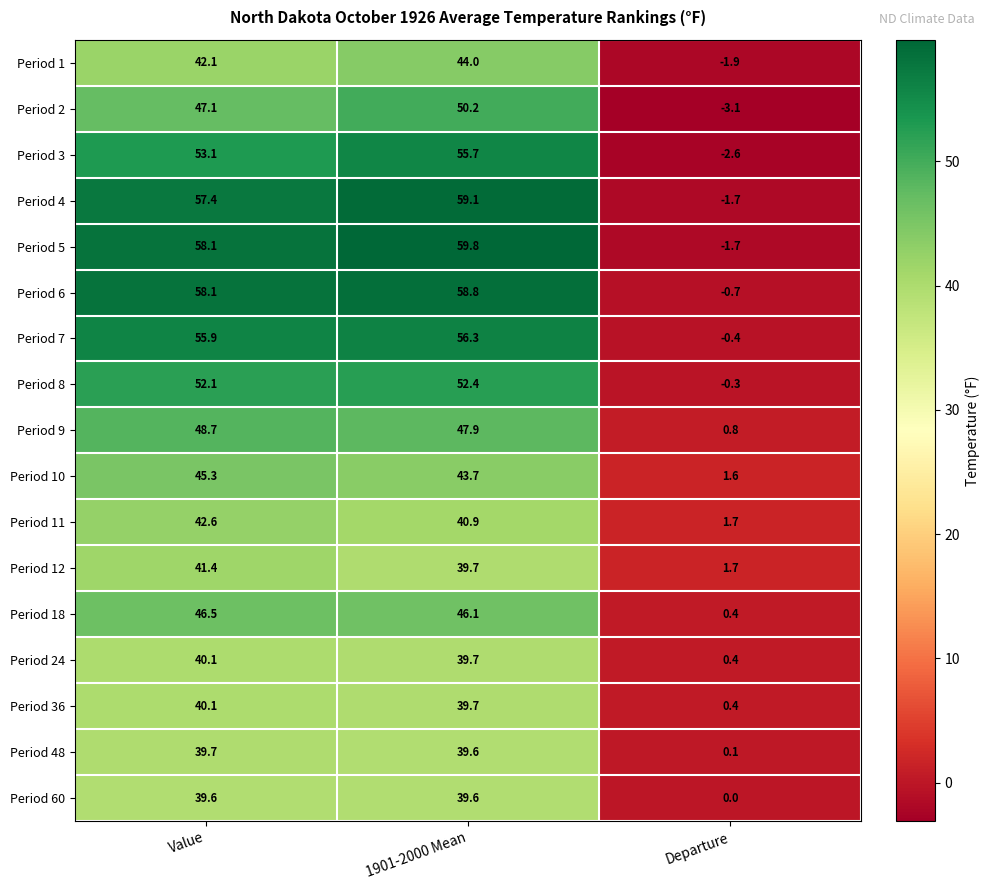

Read the Period 10 value at Departure.

1.6